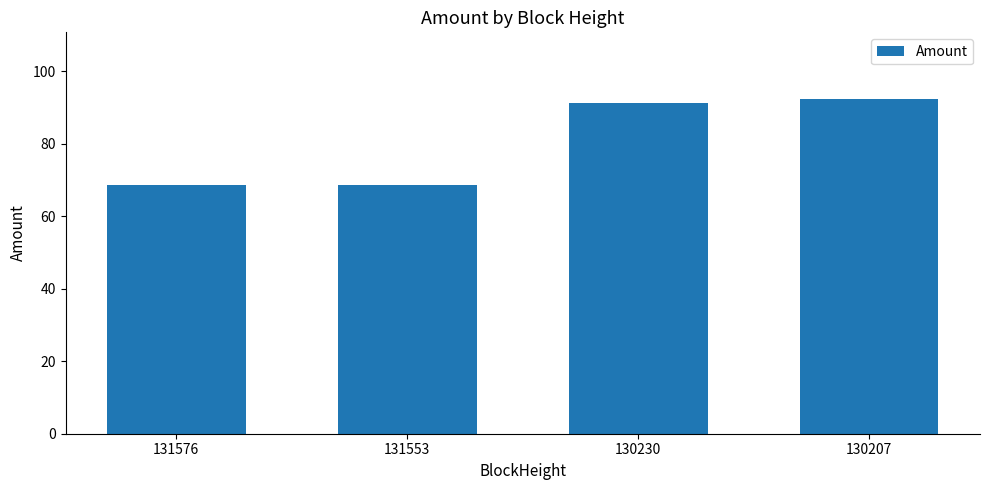

How many distinct data groups are displayed?

1